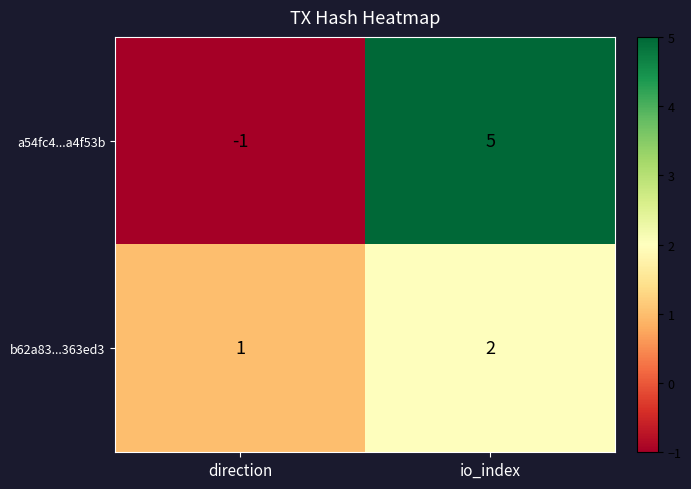

At how many categories does at least one series exceed 3?

1